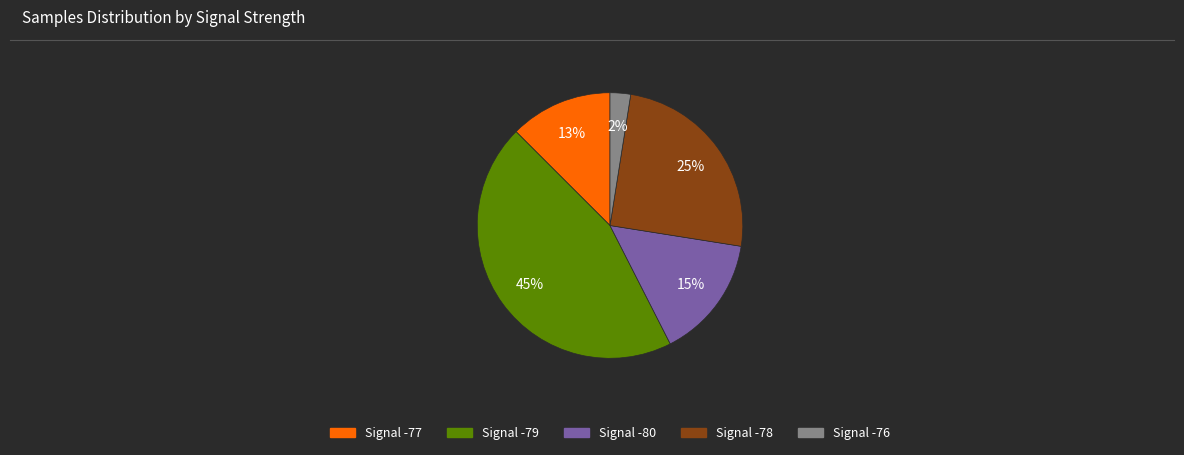

True or false: Signal -78 accounts for 25% of the total.

True